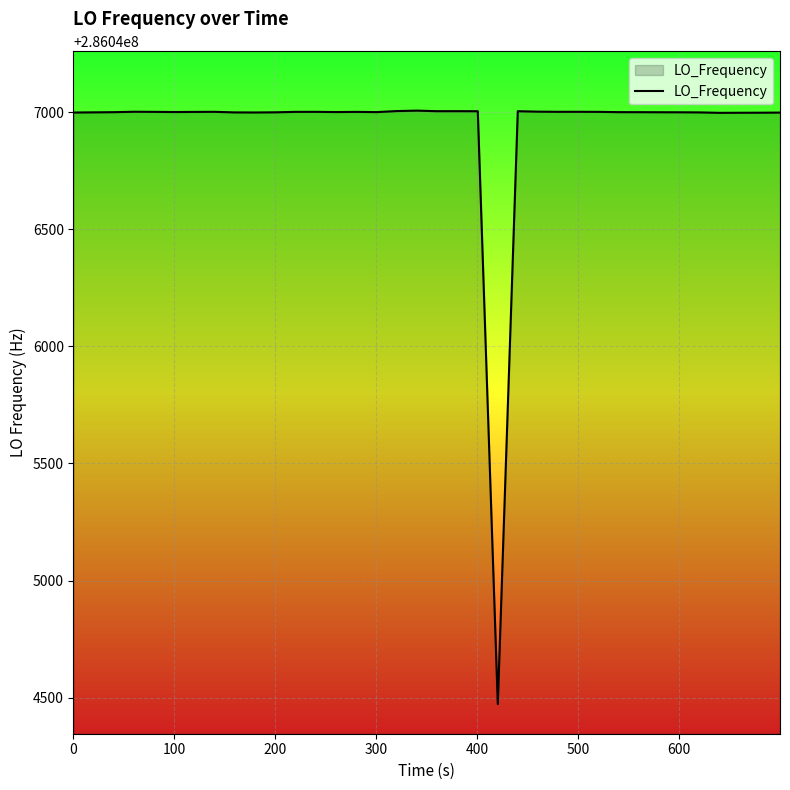

What is the sum of all values?

11441877481.3